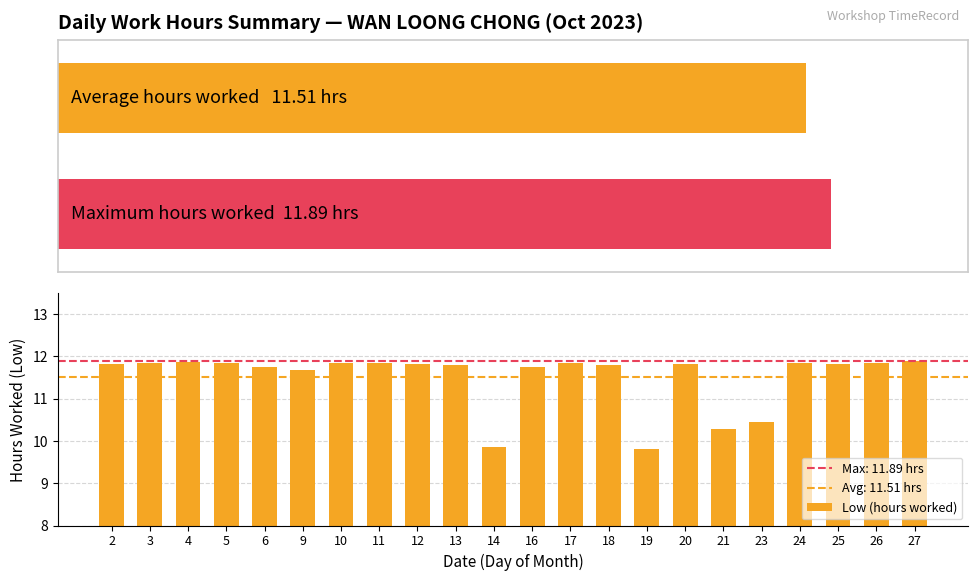

Reading left to right, extract all data points from this chart.

11.8	11.8	11.9	11.8	11.7	11.7	11.8	11.8	11.8	11.8	9.8	11.8	11.8	11.8	9.8	11.8	10.3	10.4	11.8	11.8	11.8	11.9